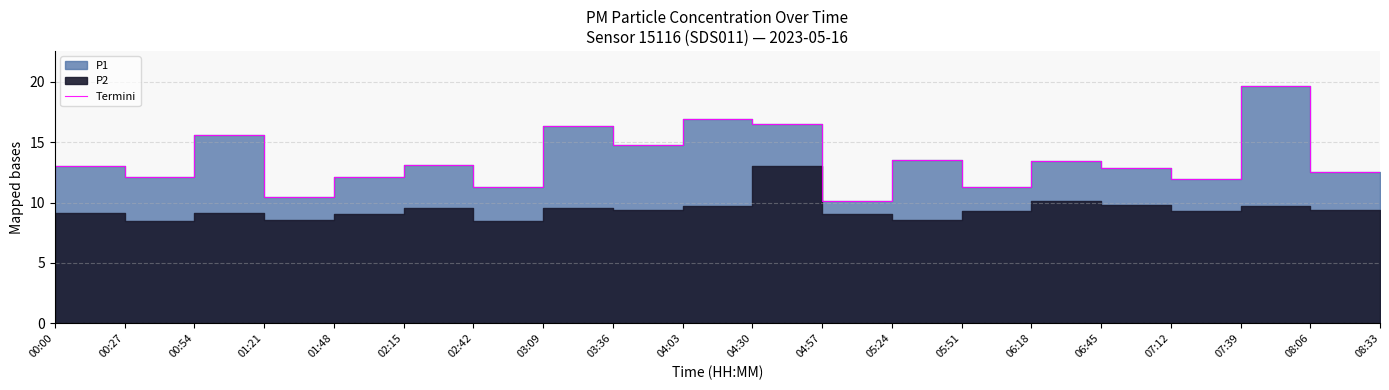

Between 01:48 and 04:57, which is larger?

04:57